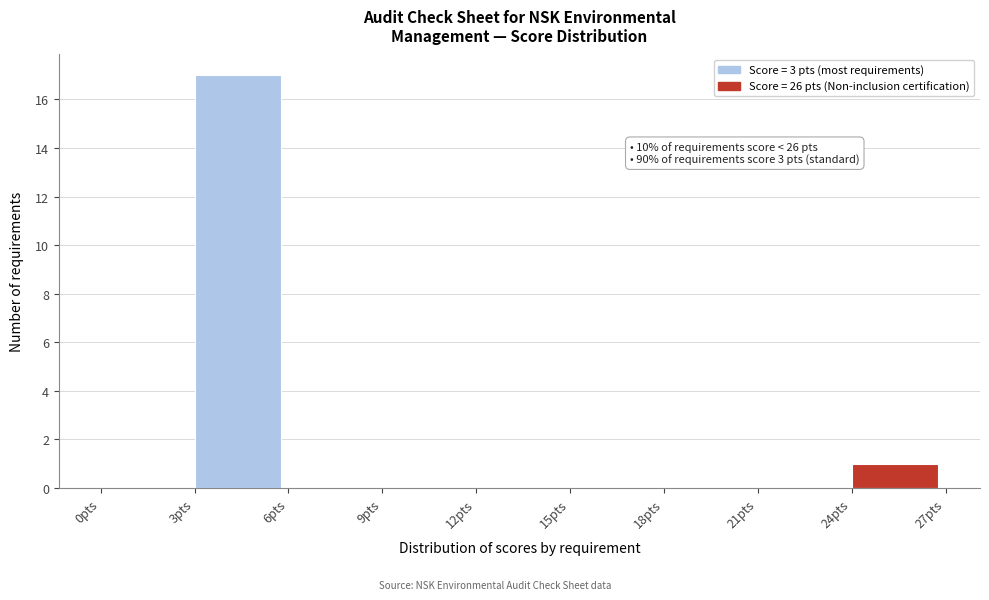

Over which range of the x-axis is the bar tallest?

3 to 6